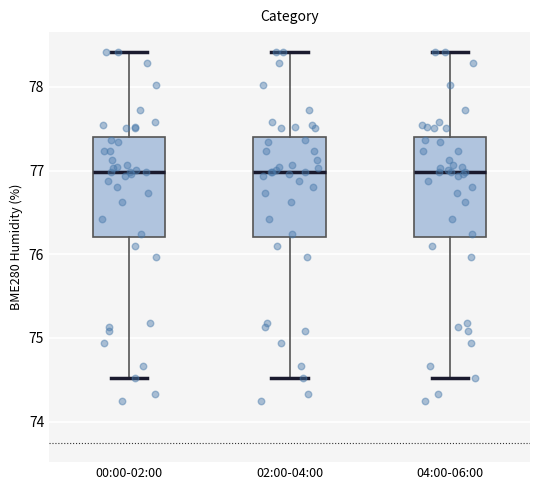

Reading left to right, read every box against the y-axis: the position of its median line, the range the box covers, and the ends of its whiskers. The values are not printed on the chart, so give them approximately, as read against the axis.

00:00-02:00: median 77.0, box 76.2 to 77.4, whiskers 74.5 to 78.4
02:00-04:00: median 77.0, box 76.2 to 77.4, whiskers 74.5 to 78.4
04:00-06:00: median 77.0, box 76.2 to 77.4, whiskers 74.5 to 78.4